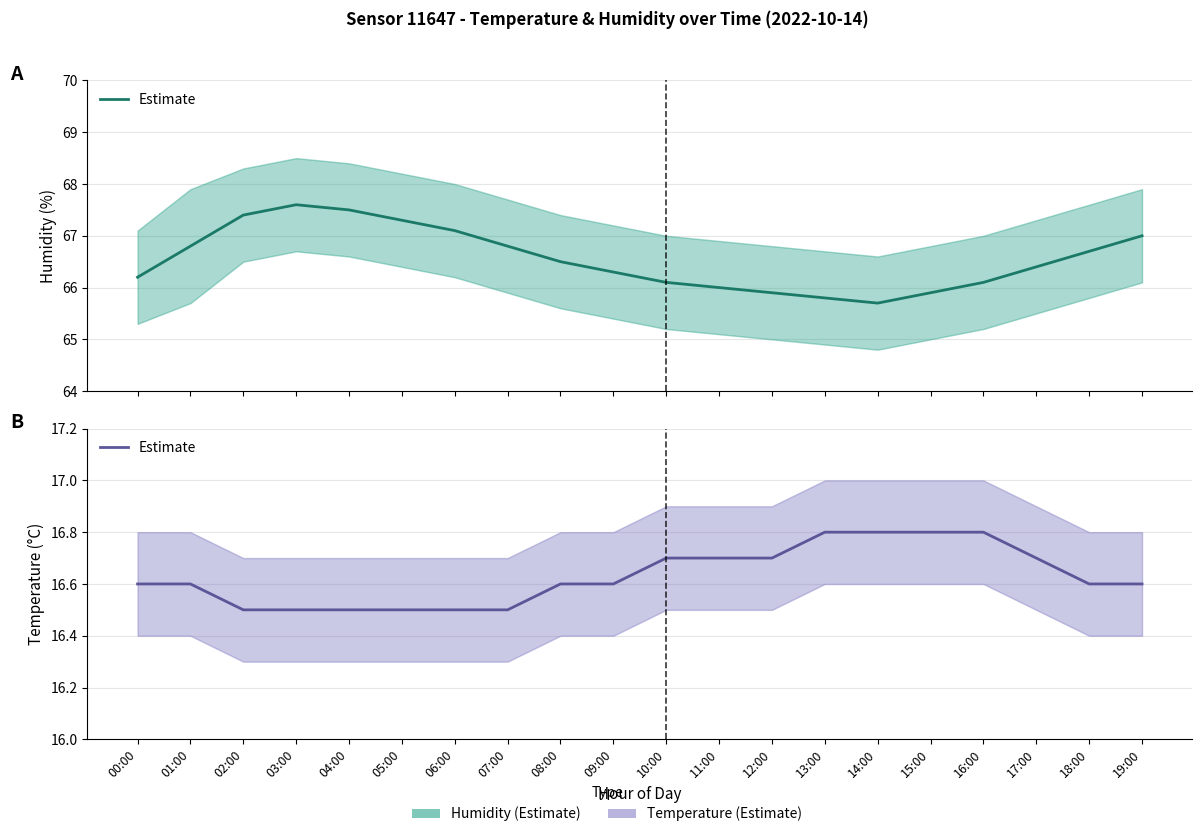

What is the sum of all values?

332.6